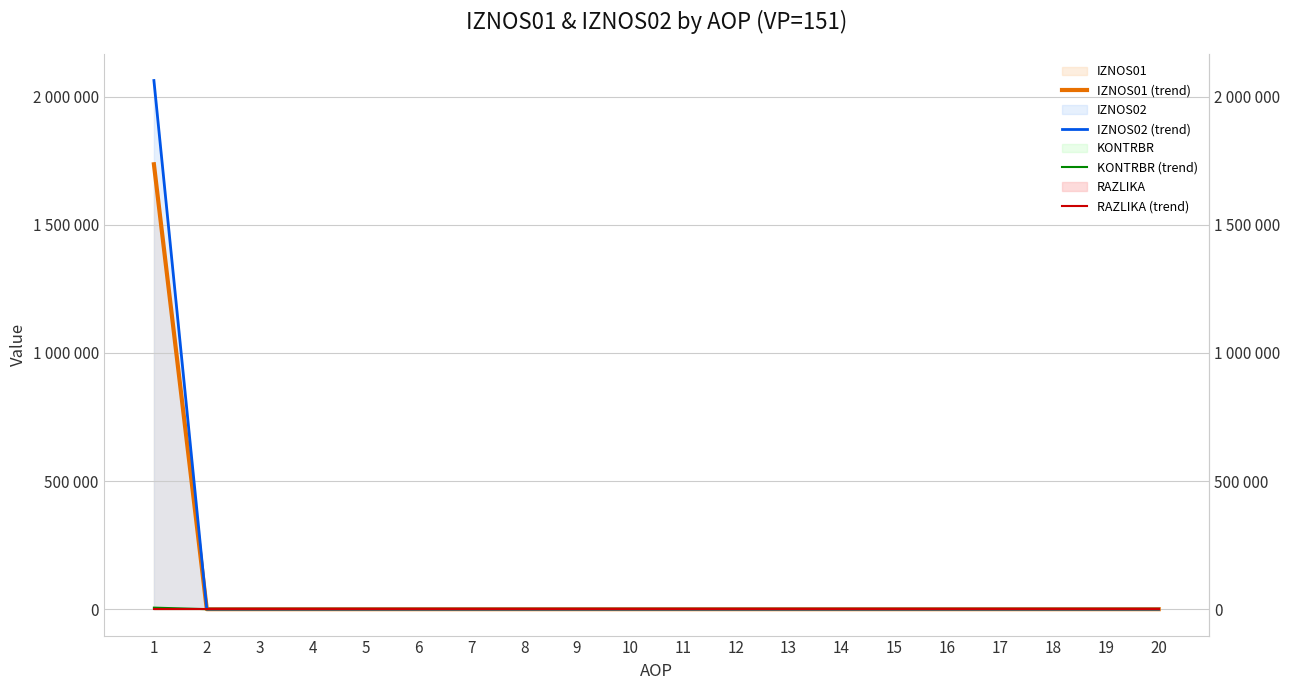

Which series has the largest range (max minus min)?

IZNOS02 (trend)